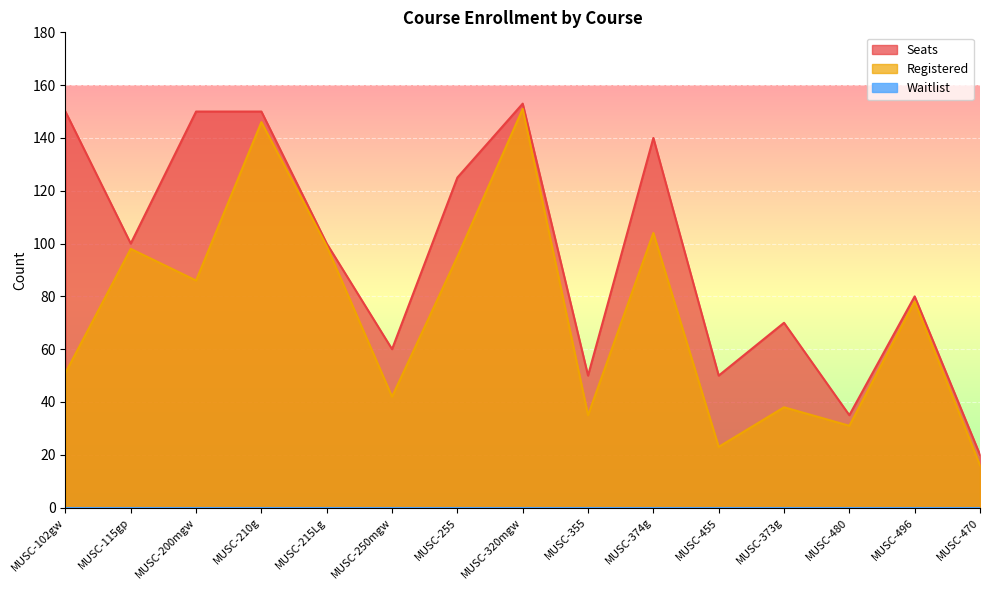

The value of Registered at MUSC-374g is 104. True or false?

True